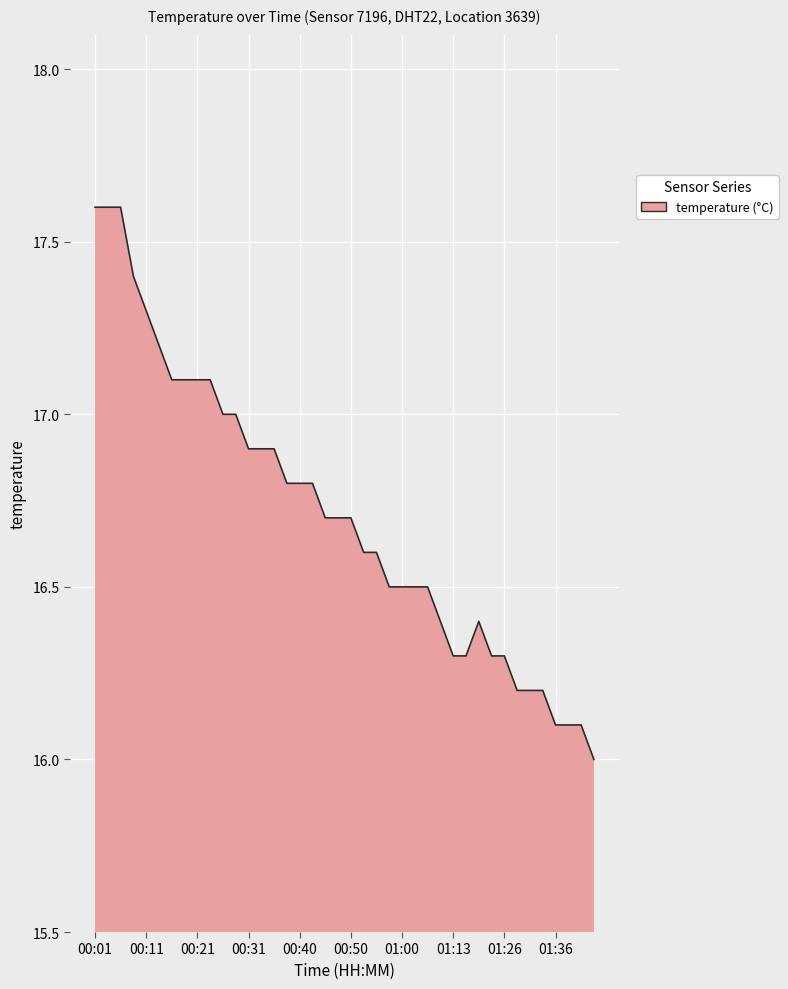

Reading left to right, transcribe all the data shown in this chart.

17.6	17.6	17.6	17.4	17.3	17.2	17.1	17.1	17.1	17.1	17.0	17.0	16.9	16.9	16.9	16.8	16.8	16.8	16.7	16.7	16.7	16.6	16.6	16.5	16.5	16.5	16.5	16.4	16.3	16.3	16.4	16.3	16.3	16.2	16.2	16.2	16.1	16.1	16.1	16.0